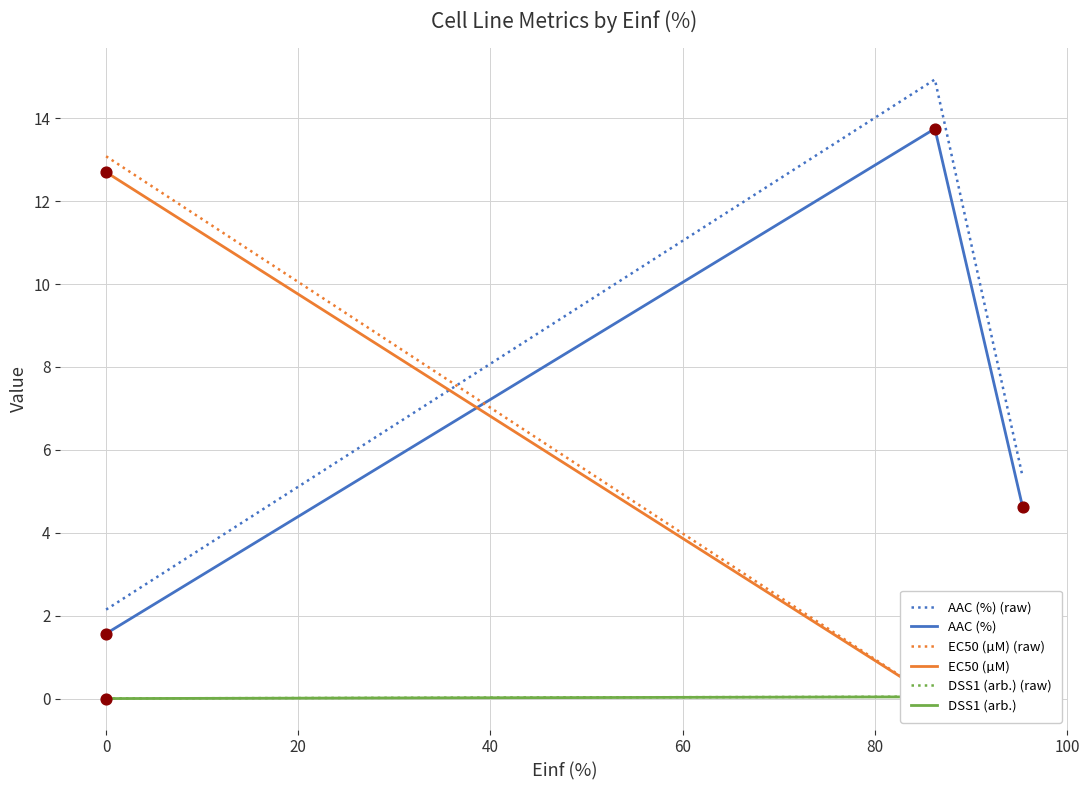

Which series has the largest Y range (max minus min)?

EC50 (µM) (raw)